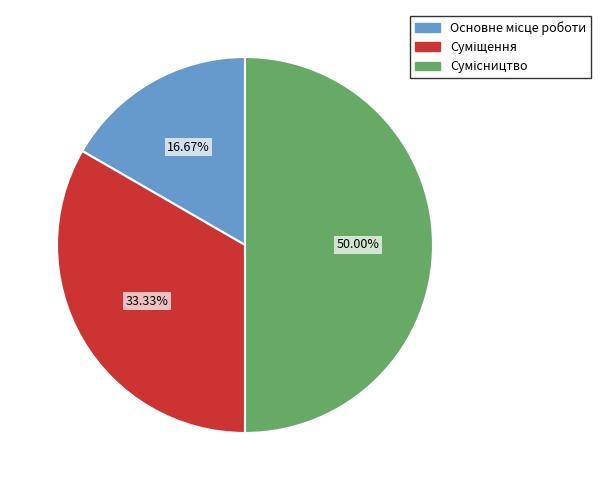

How many segments does this pie chart have?

3